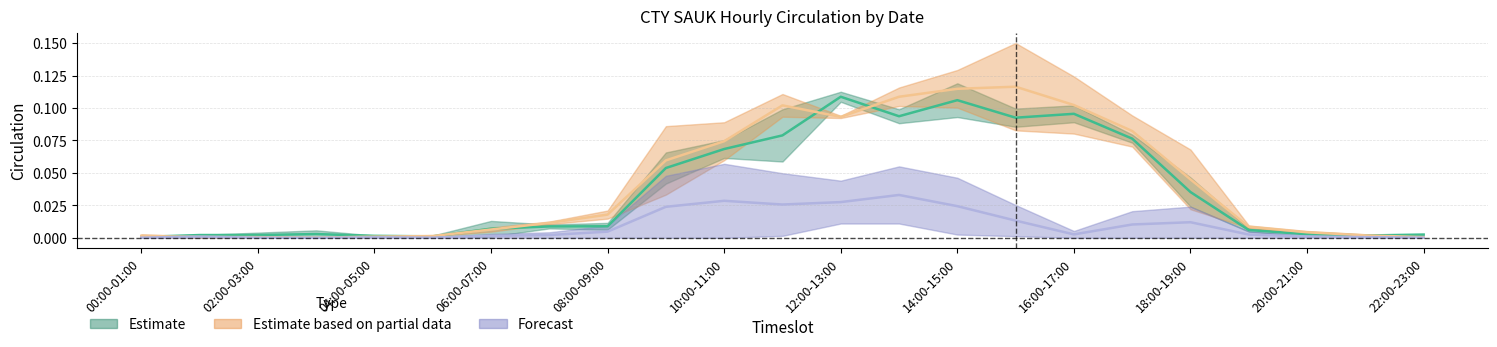

Is the value of 2016-01-06 at 12:00-13:00 greater than the value of 2016-02-01 at 19:00-20:00?

Yes